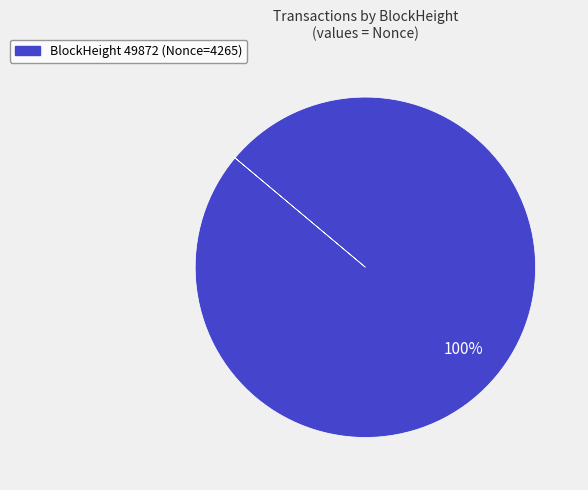

Is there a majority slice in this chart?

Yes